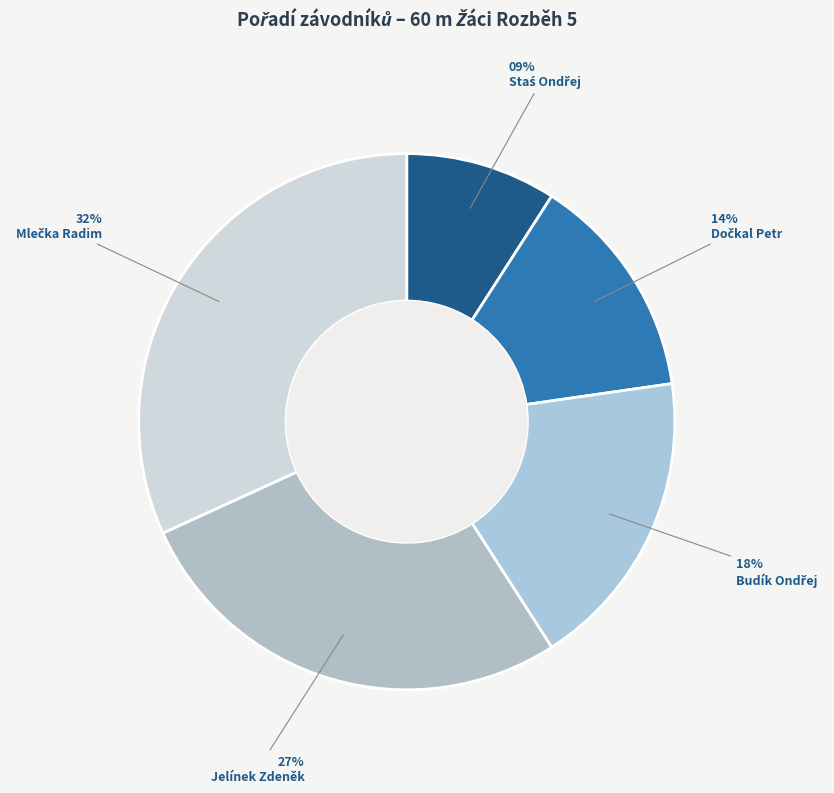

What is the largest slice in the pie chart?

Mlečka Radim